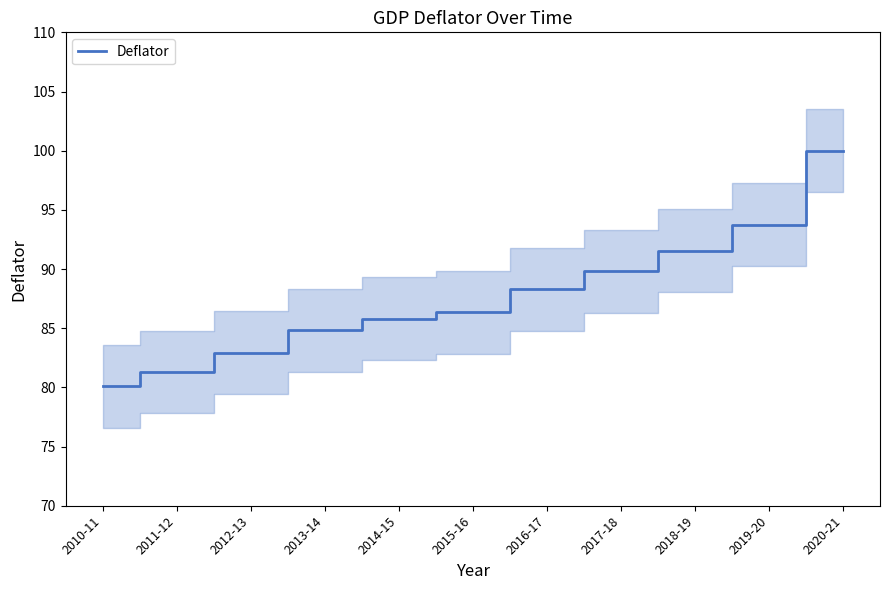

How many data points are less than 86?

5